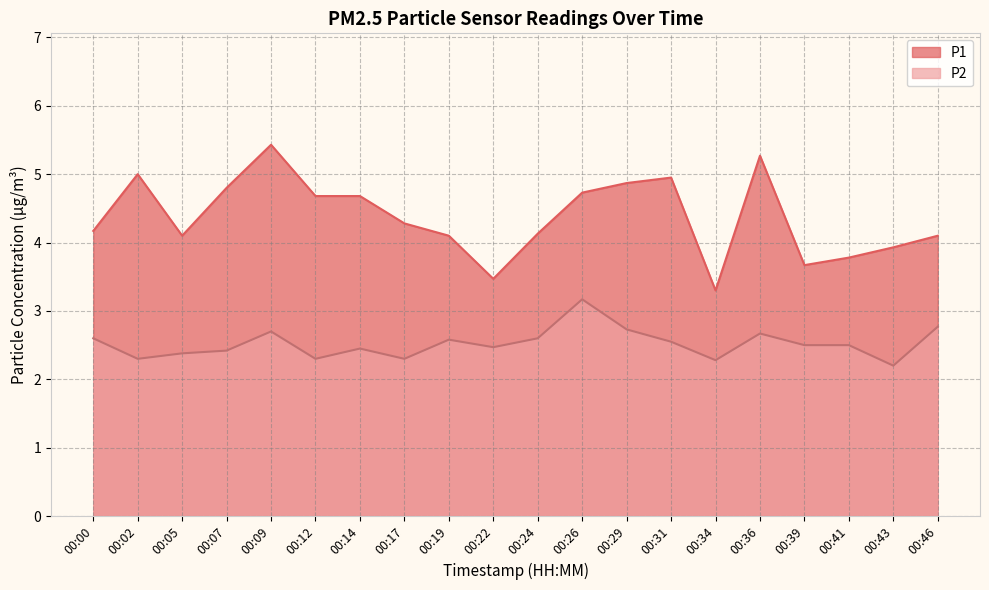

Which category has the highest value in the P1 series?

00:09